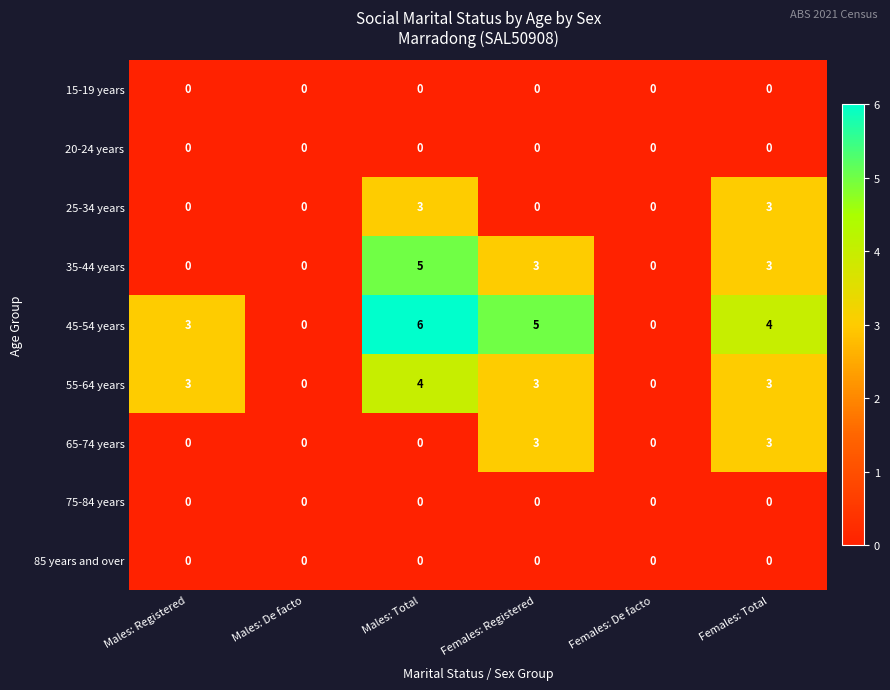

How many 45-54 years values are between 0 and 5?

5